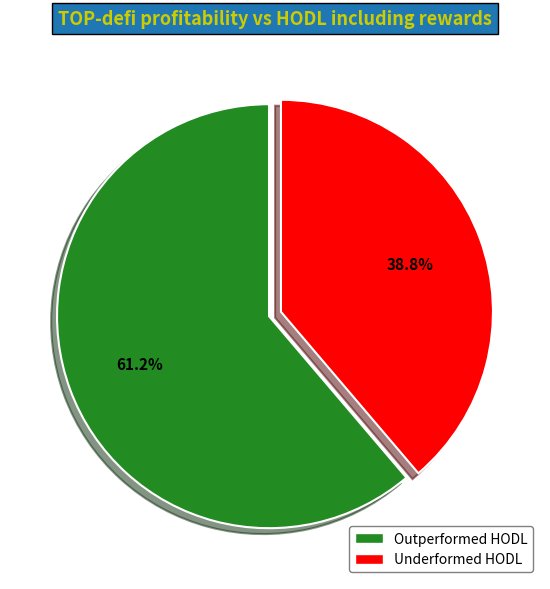

How many slices are in this pie chart?

2